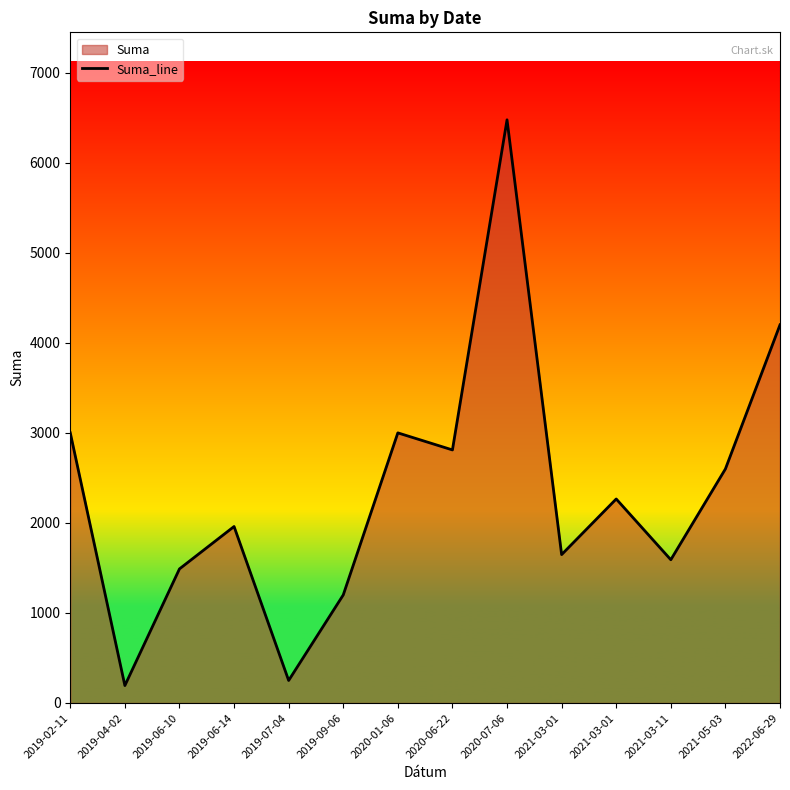

Reading left to right, list all the values displayed in this chart.

2019-02-11=3000.0	2019-04-02=193.7	2019-06-10=1489.2	2019-06-14=1960.0	2019-07-04=250.0	2019-09-06=1200.0	2020-01-06=3000.0	2020-06-22=2810.6	2020-07-06=6476.9	2021-03-01=1648.0	2021-03-01=2265.9	2021-03-11=1591.0	2021-05-03=2599.3	2022-06-29=4200.0